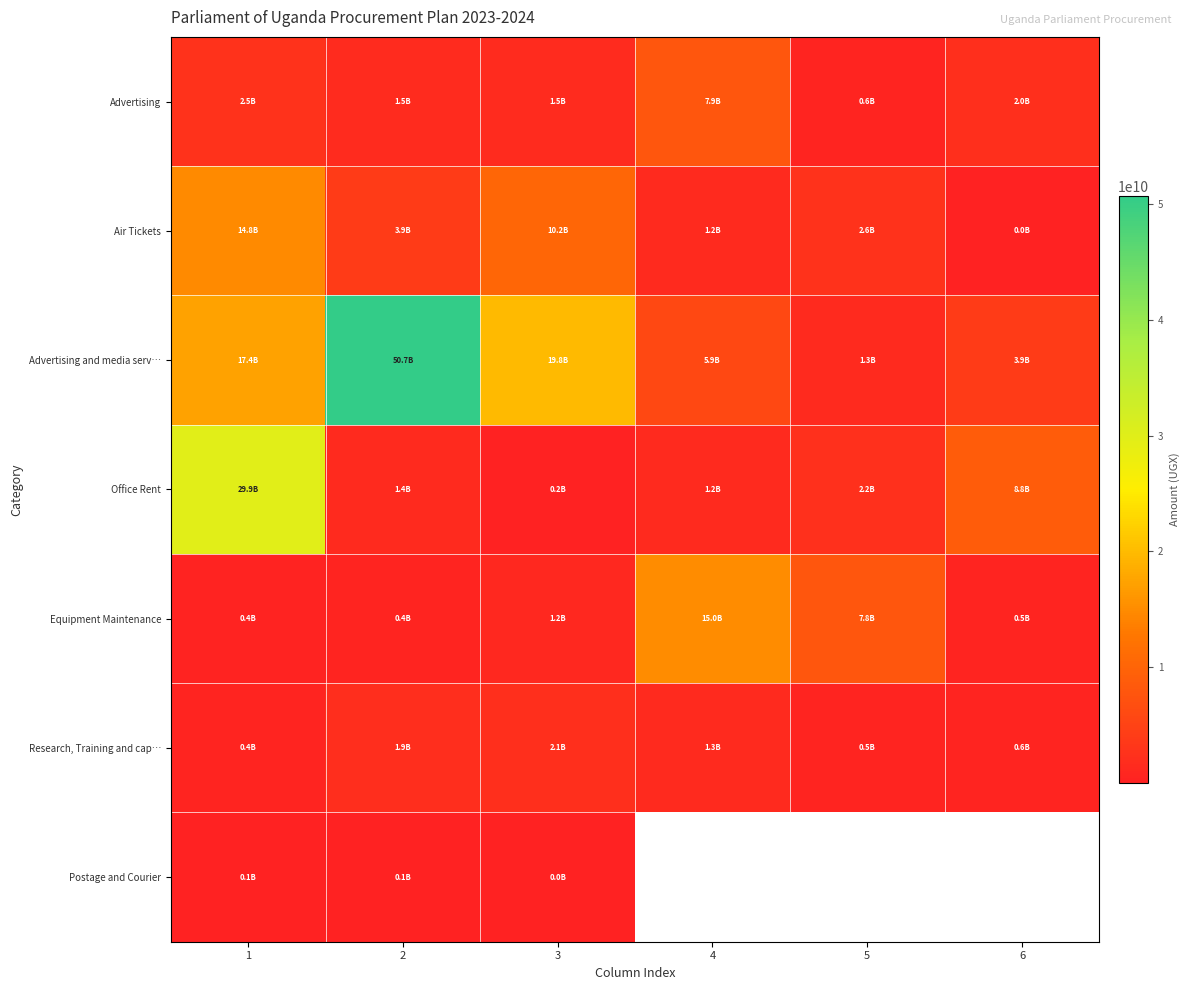

What is the smallest value displayed?

15000000.0